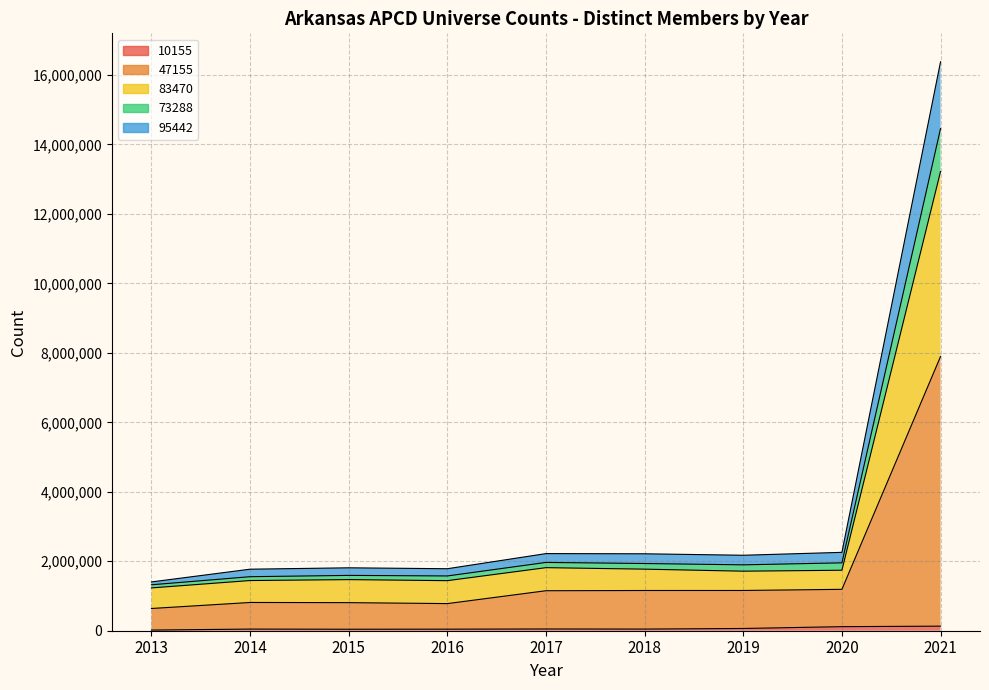

What is the maximum value for 47155?

7897037